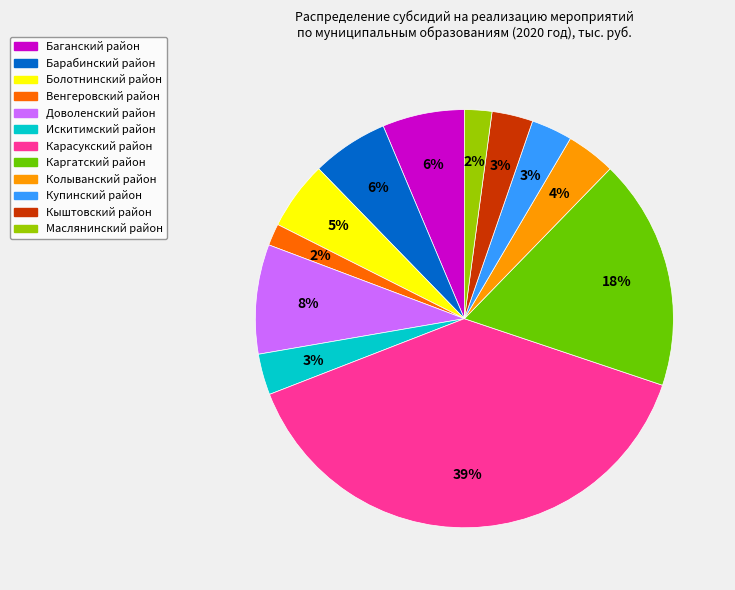

To the nearest percent, what is the combined percentage of Купинский район and Болотнинский район?

8%